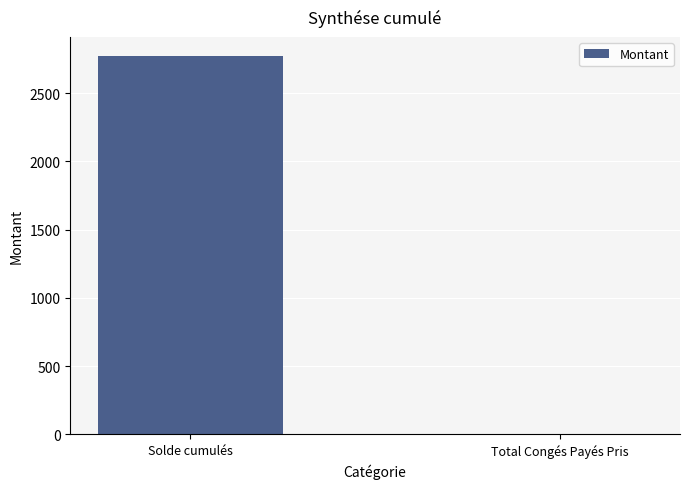

What is the sum of the values at Solde cumulés and Total Congés Payés Pris?

2773.6